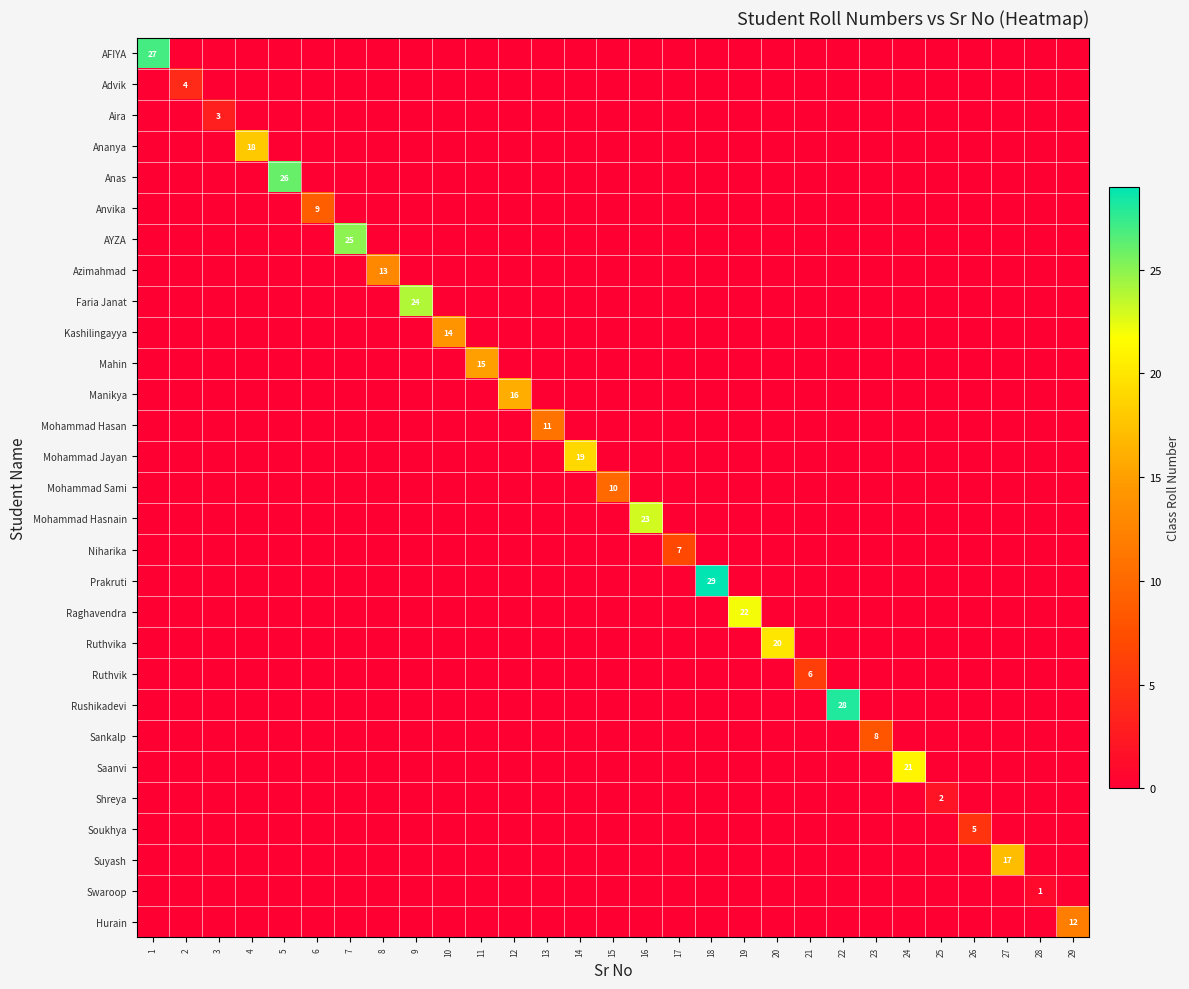

How many values in the Kashilingayya series exceed 0?

1